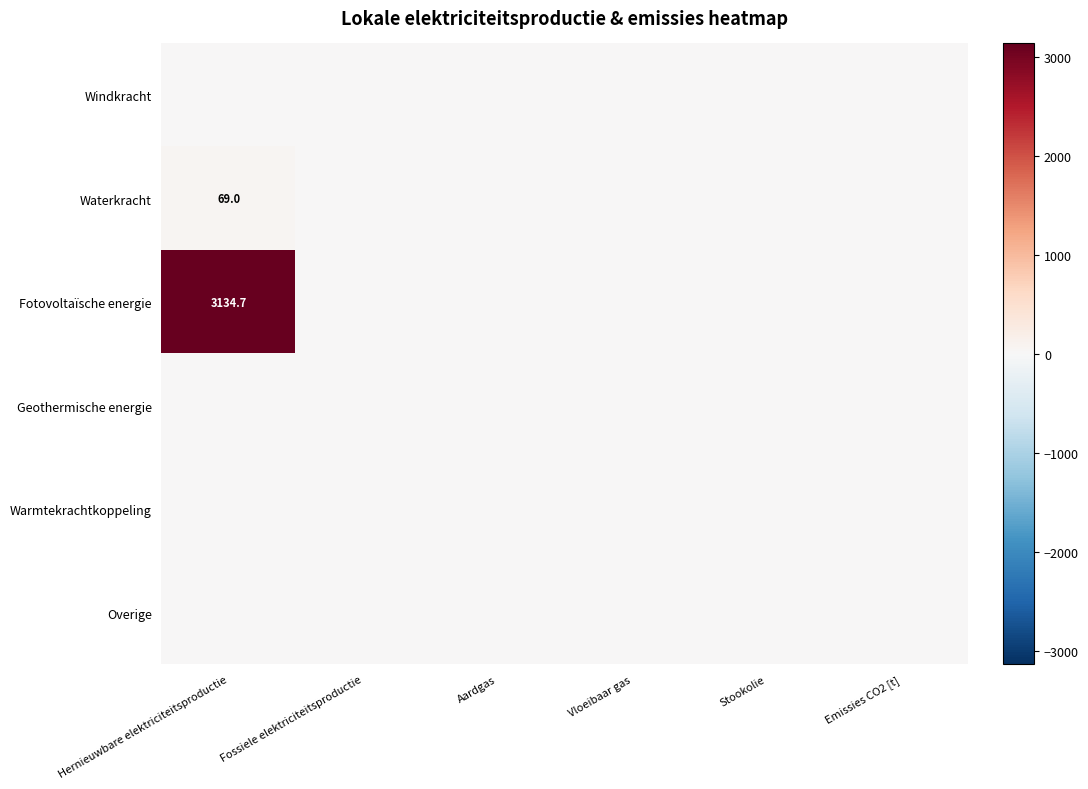

At how many categories does at least one series exceed 8?

1